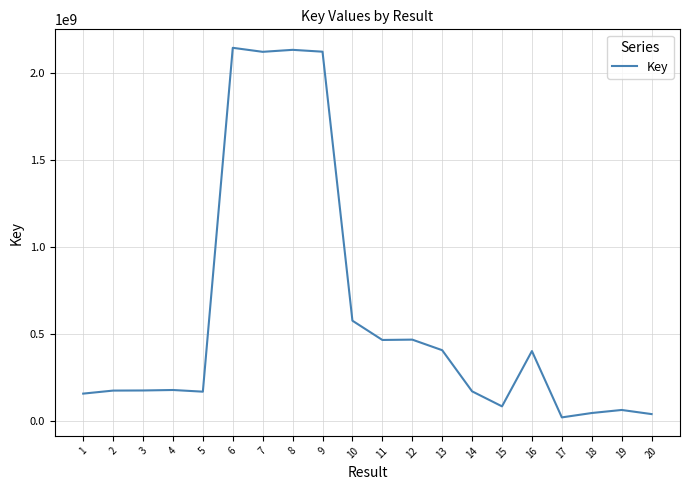

What is the maximum value shown in the chart?

2141918294